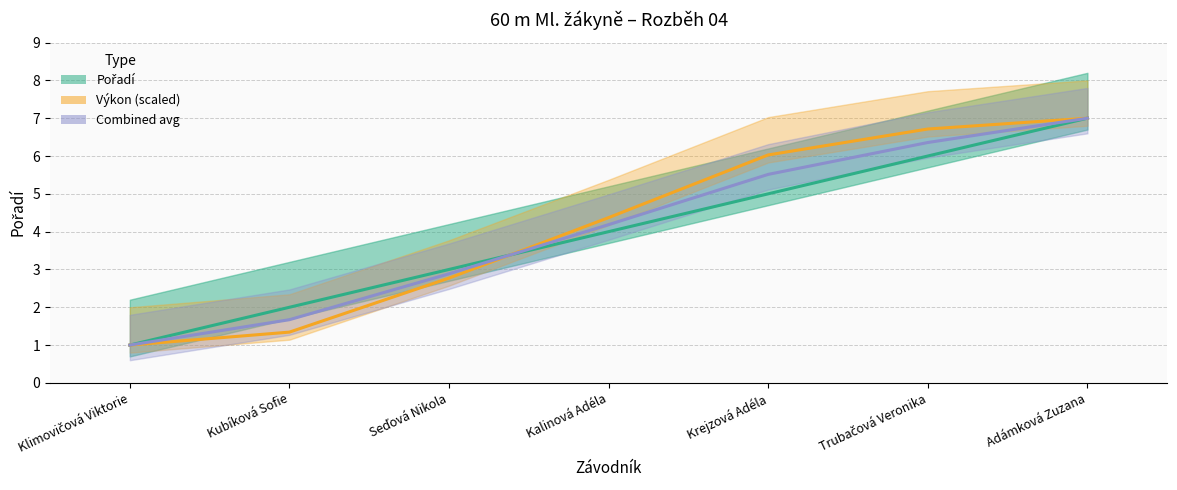

List the series in order of their overall mean, highest first.

Výkon (scaled), Combined avg, Pořadí